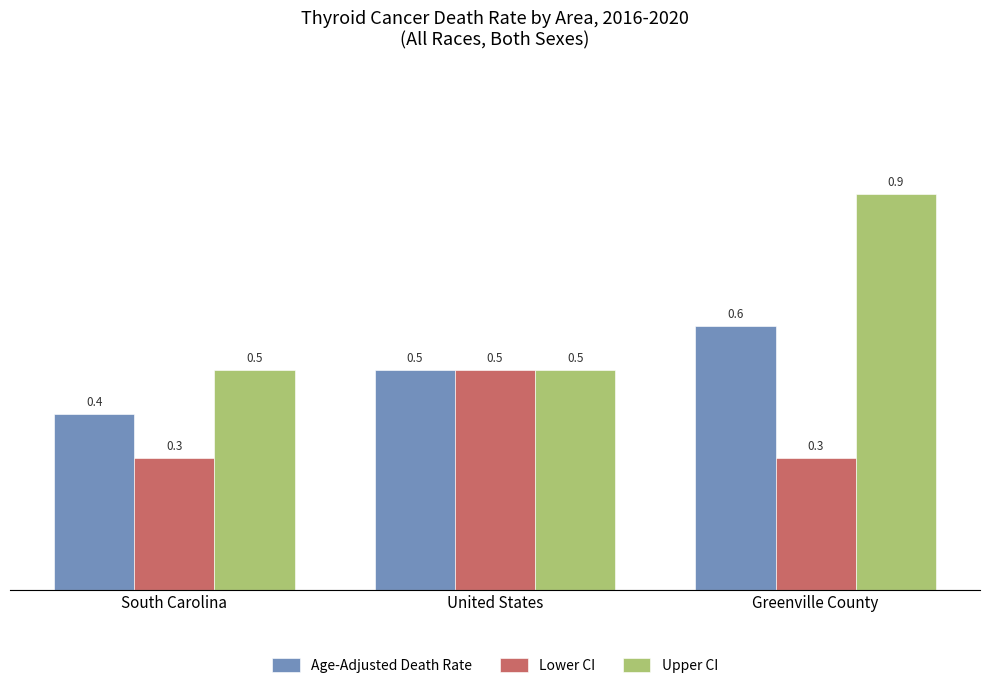

Which series has the largest range (max minus min)?

Upper CI